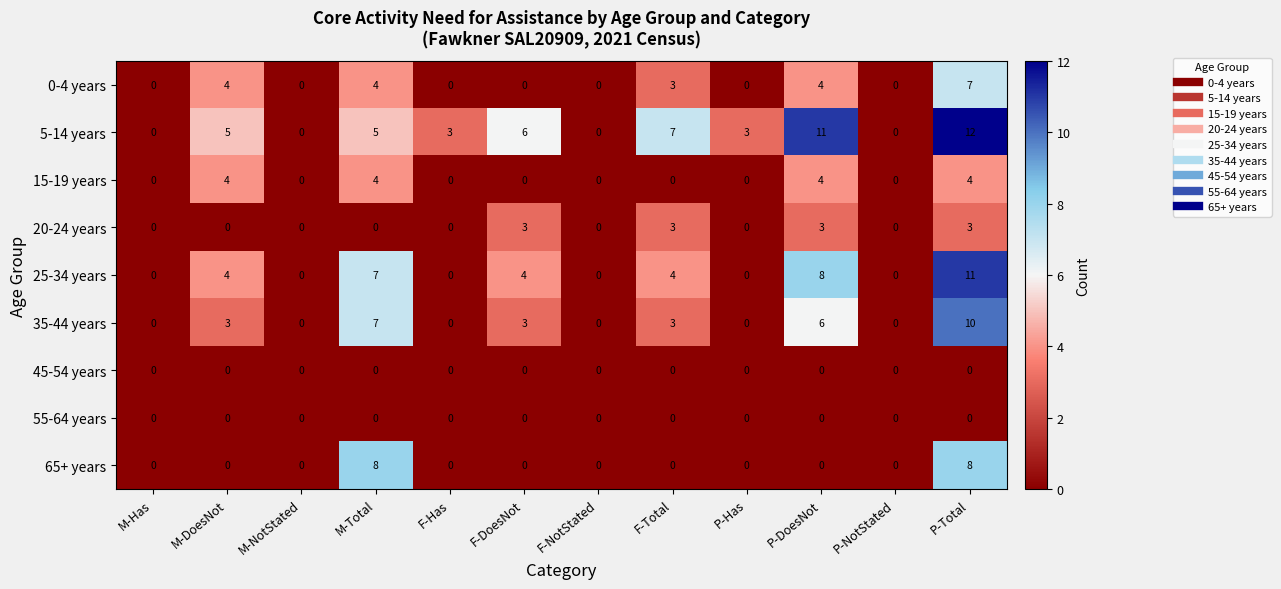

At which label is 35-44 years closest to 5?

P-DoesNot